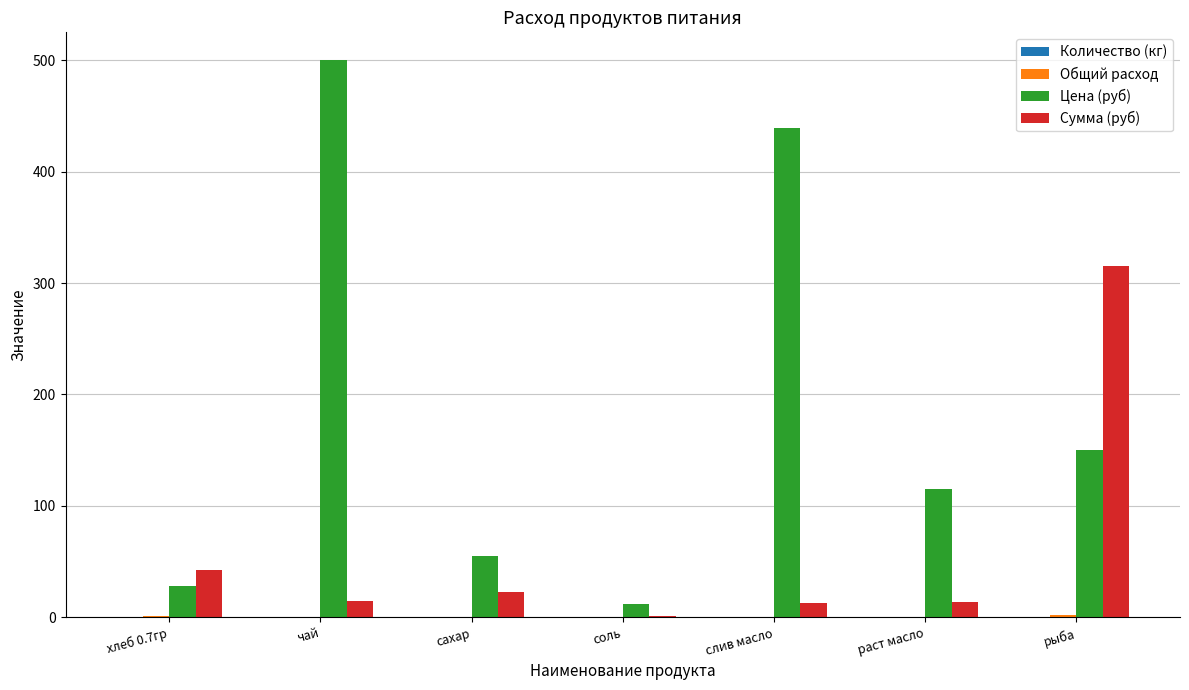

Which category has the highest value across all series?

чай